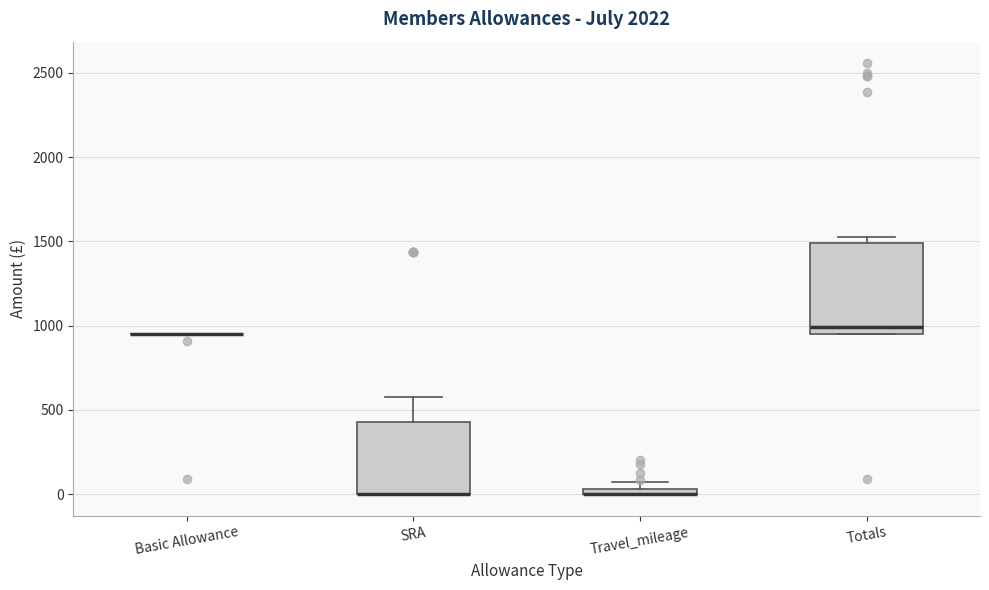

Which box is the tallest, from its lower edge to its upper edge?

Totals